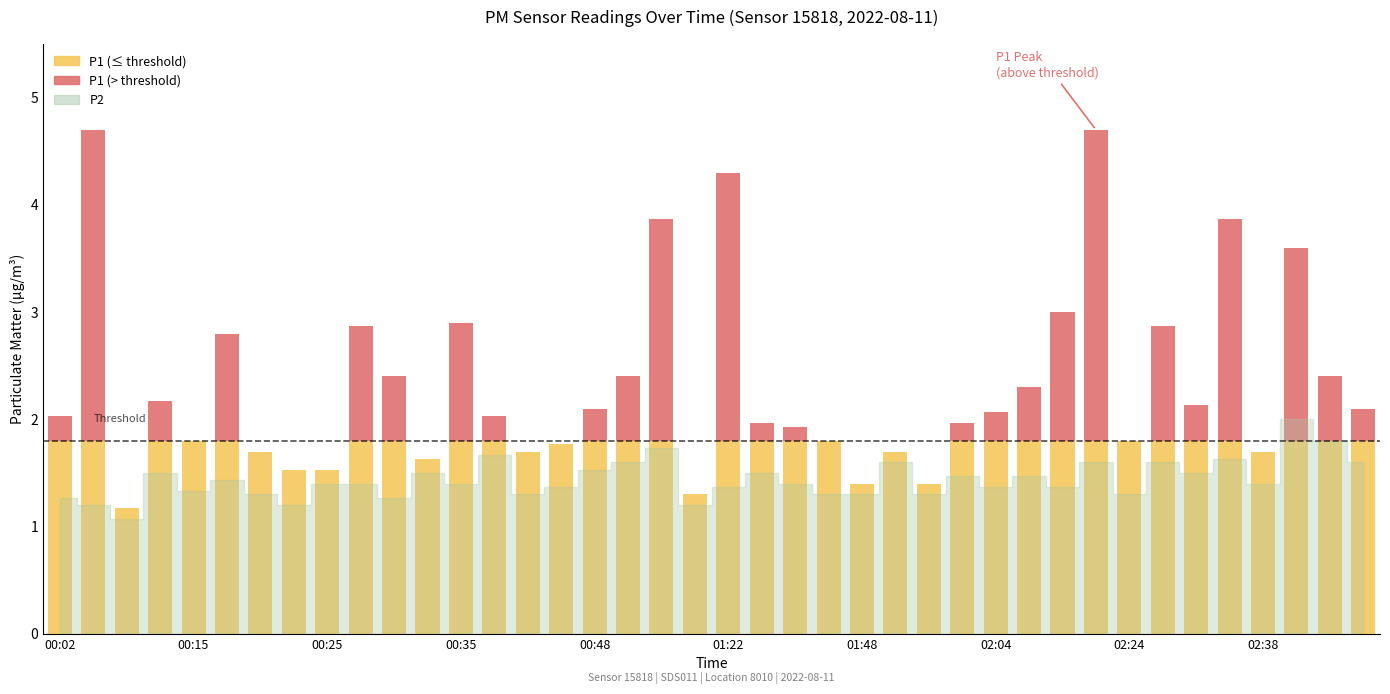

What is the smallest value displayed?

1.1